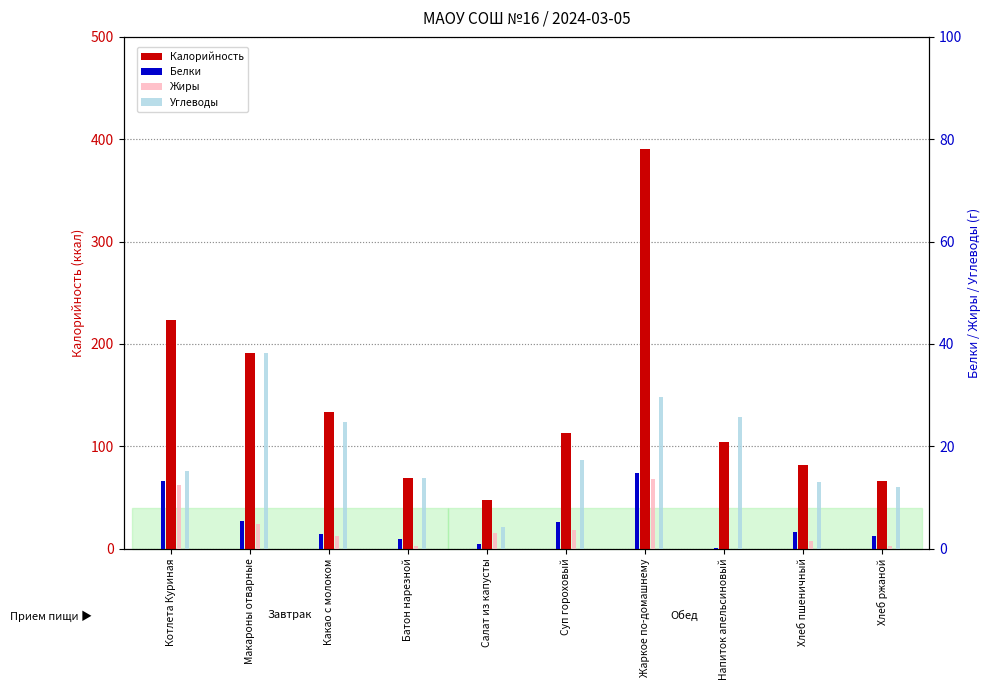

Which series has the largest total across all categories?

Калорийность